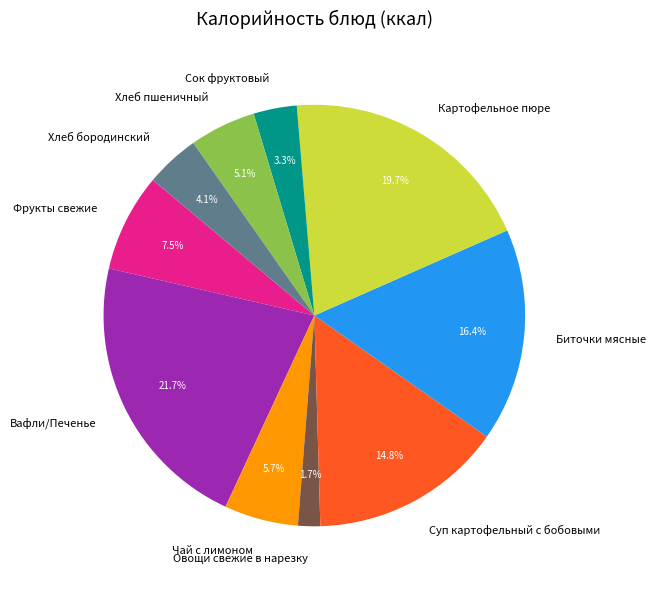

Which category has the smallest portion of the pie?

Овощи свежие в нарезку